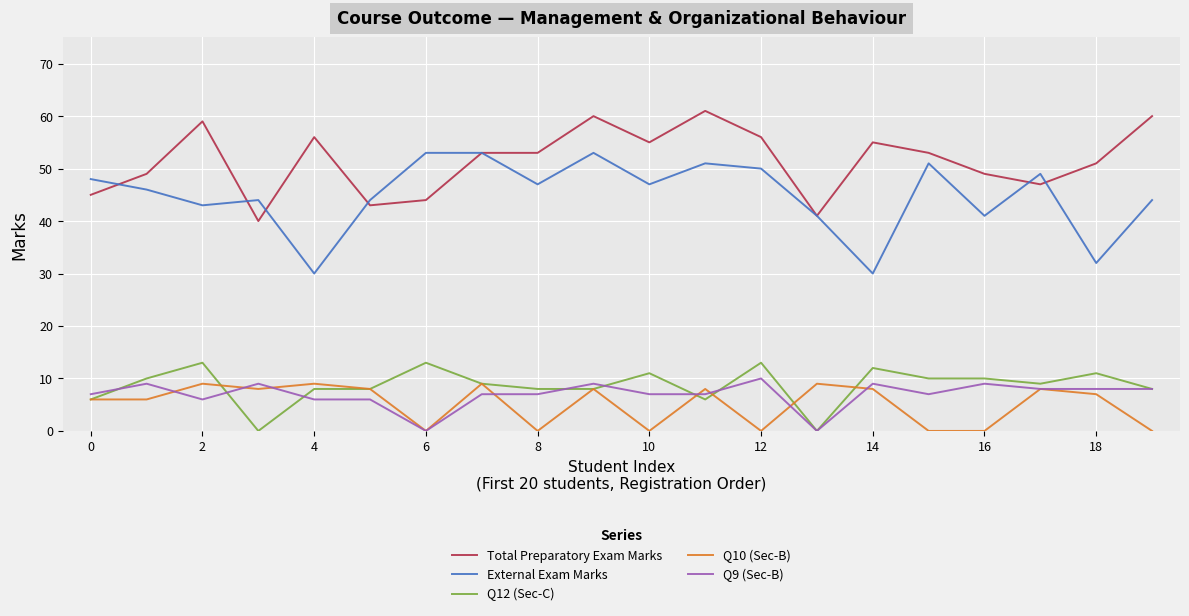

At how many categories does at least one series exceed 29?

20